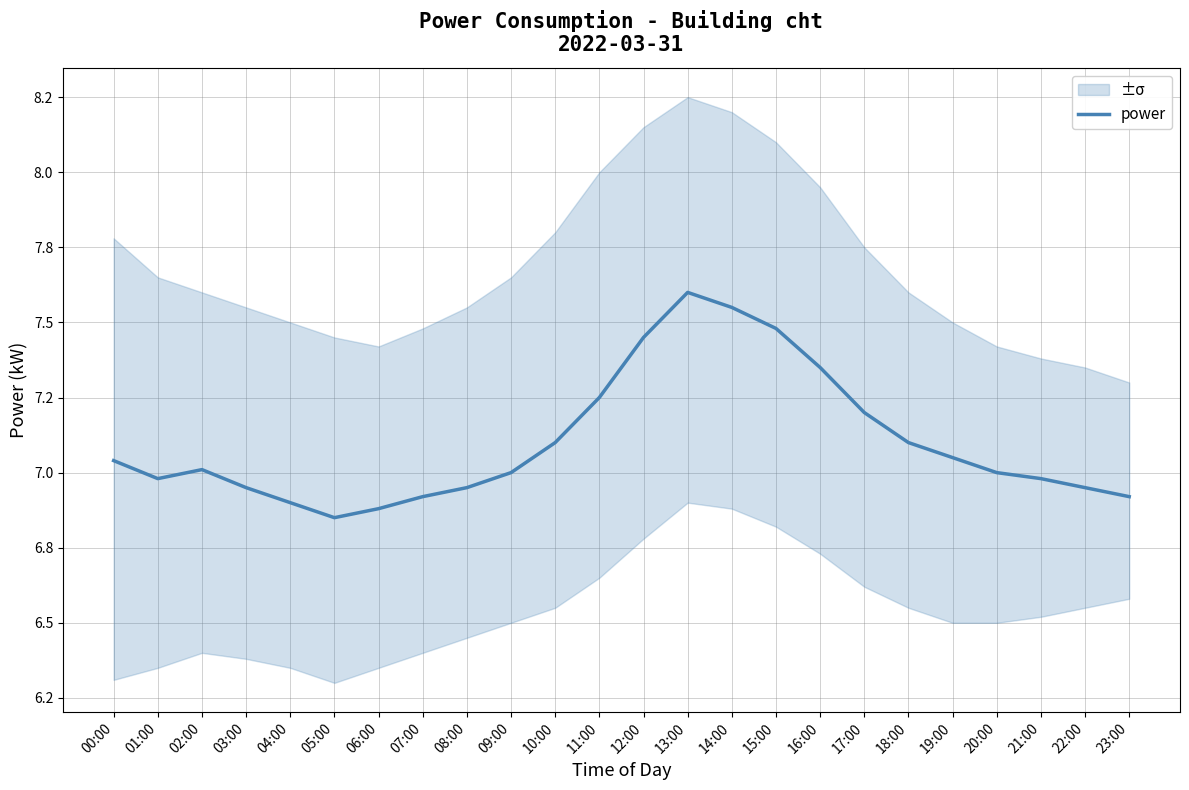

Rank the categories by value from lowest to highest.

05:00, 06:00, 04:00, 07:00, 23:00, 03:00, 08:00, 22:00, 01:00, 21:00, 09:00, 20:00, 02:00, 00:00, 19:00, 10:00, 18:00, 17:00, 11:00, 16:00, 12:00, 15:00, 14:00, 13:00